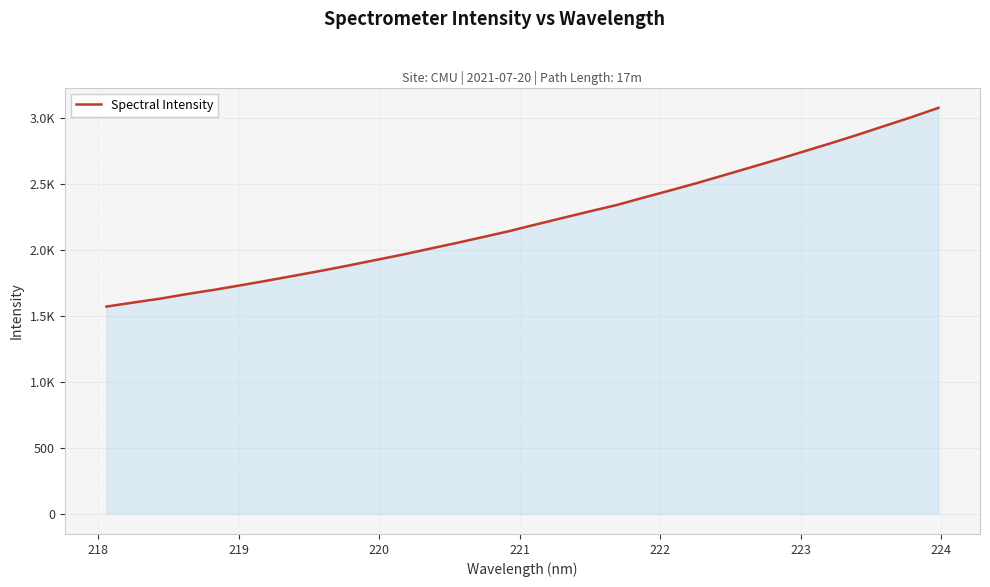

Does the chart display data point markers on the line(s)?

No